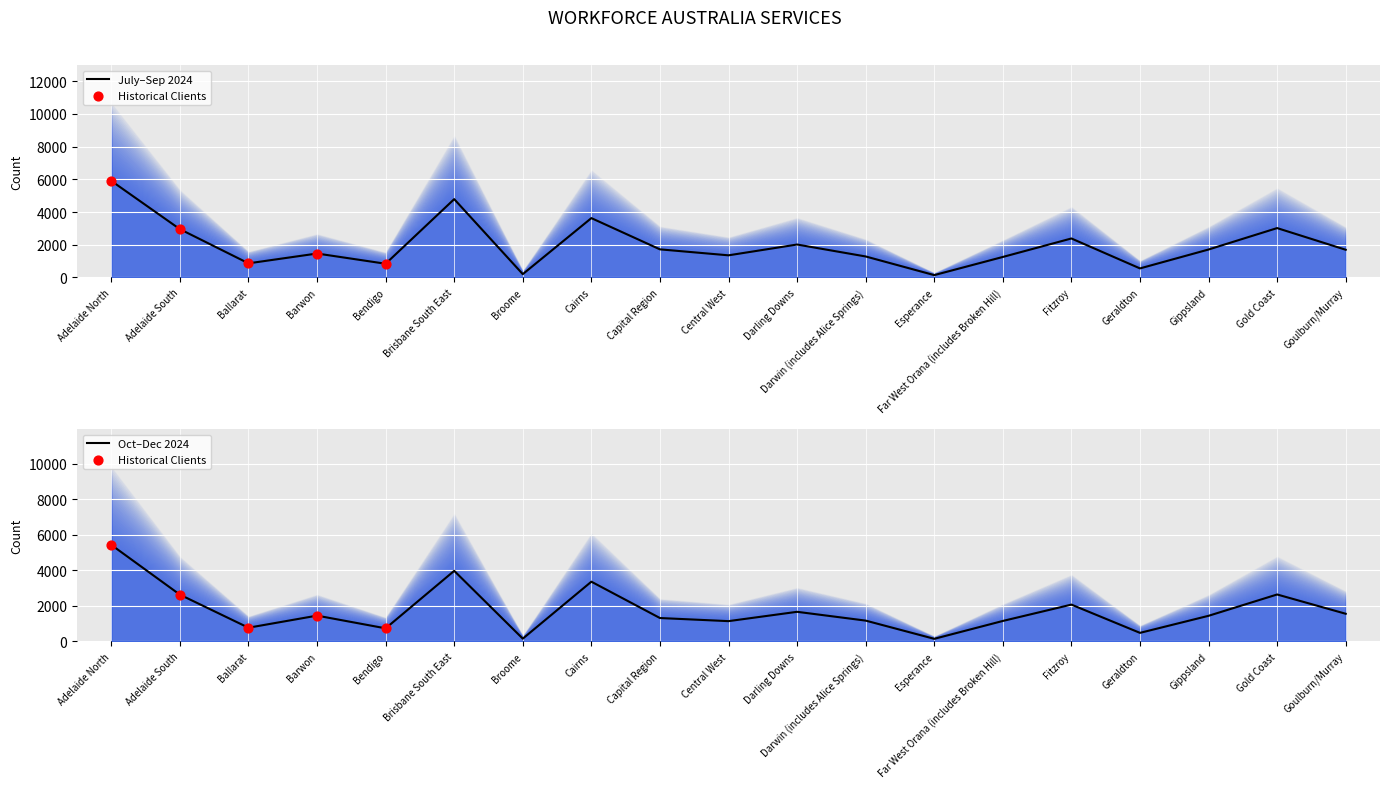

Is the value of July - September 2024 at Capital Region greater than the value of October - December 2024 at Barwon?

Yes